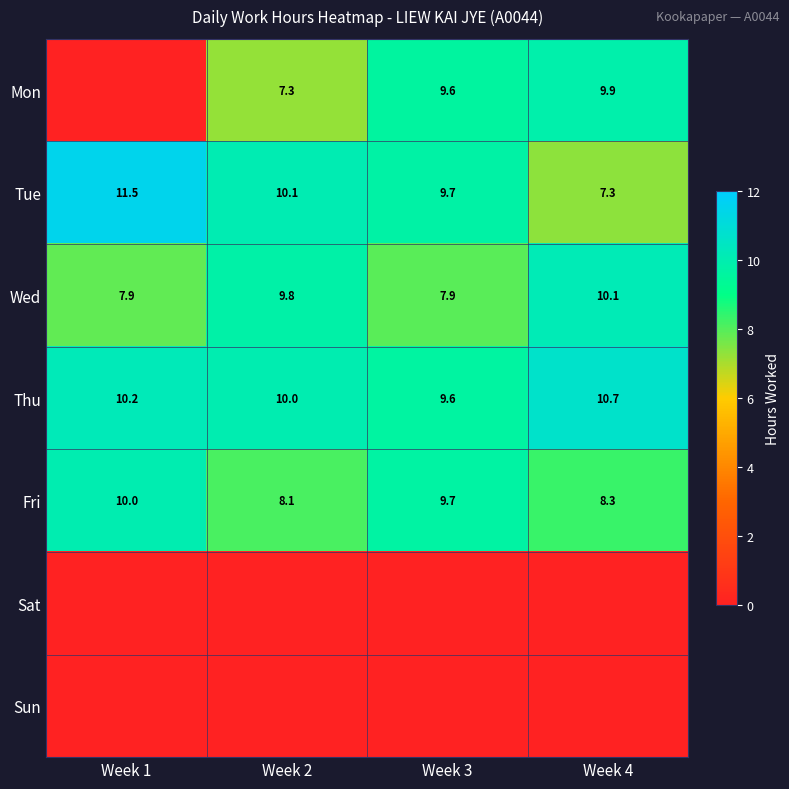

At which label does Fri reach its peak?

Week 1